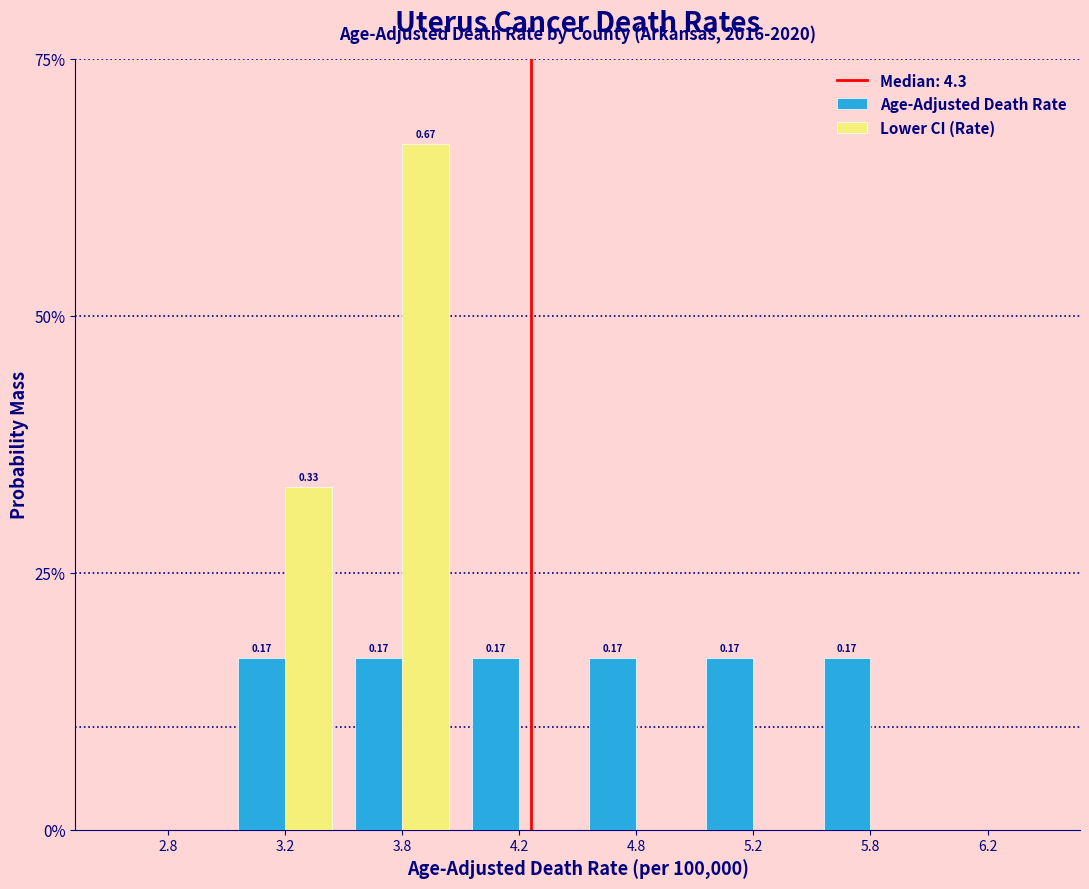

Are the bars horizontal?

No